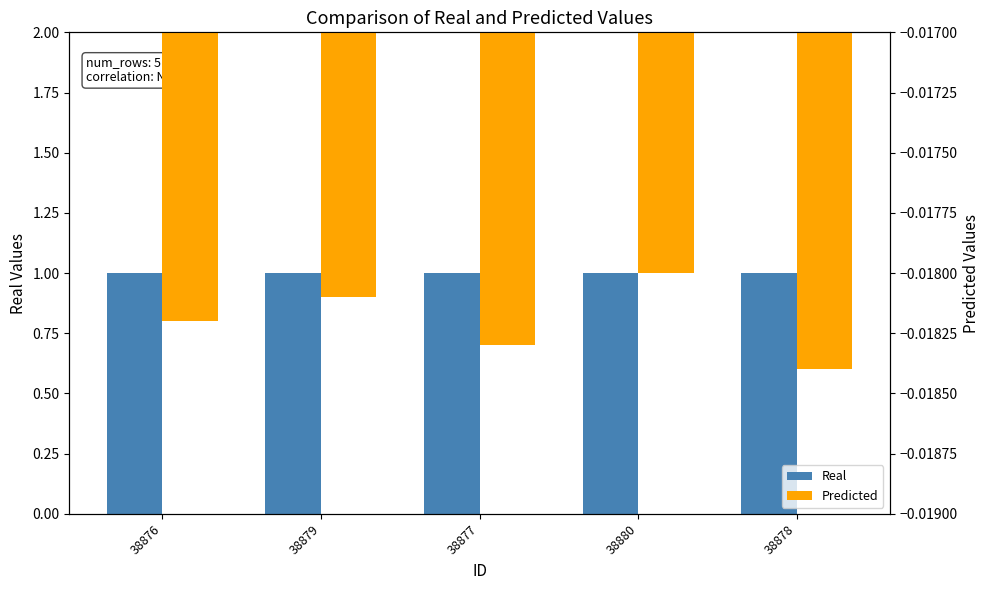

What is the total value across all series at 38877?

1.0